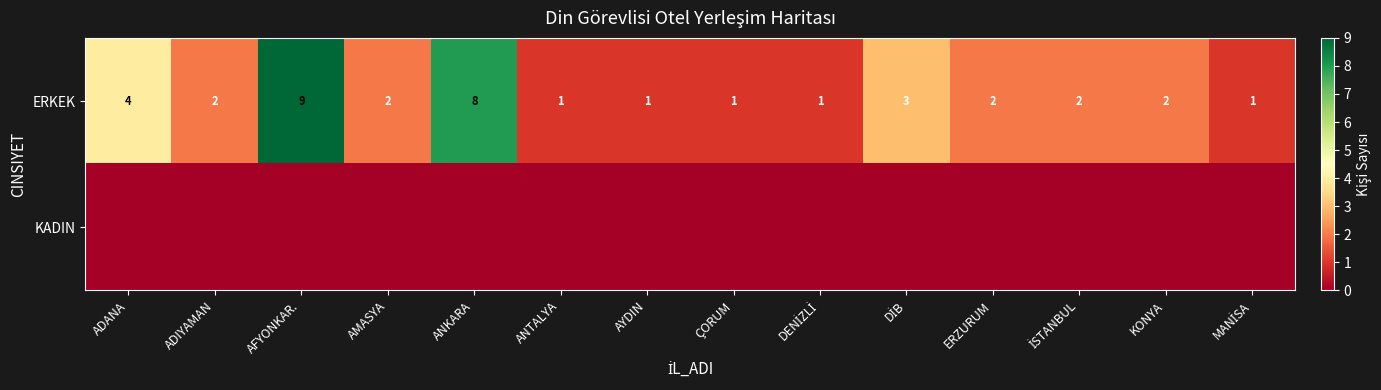

At how many categories does at least one series exceed 1?

9